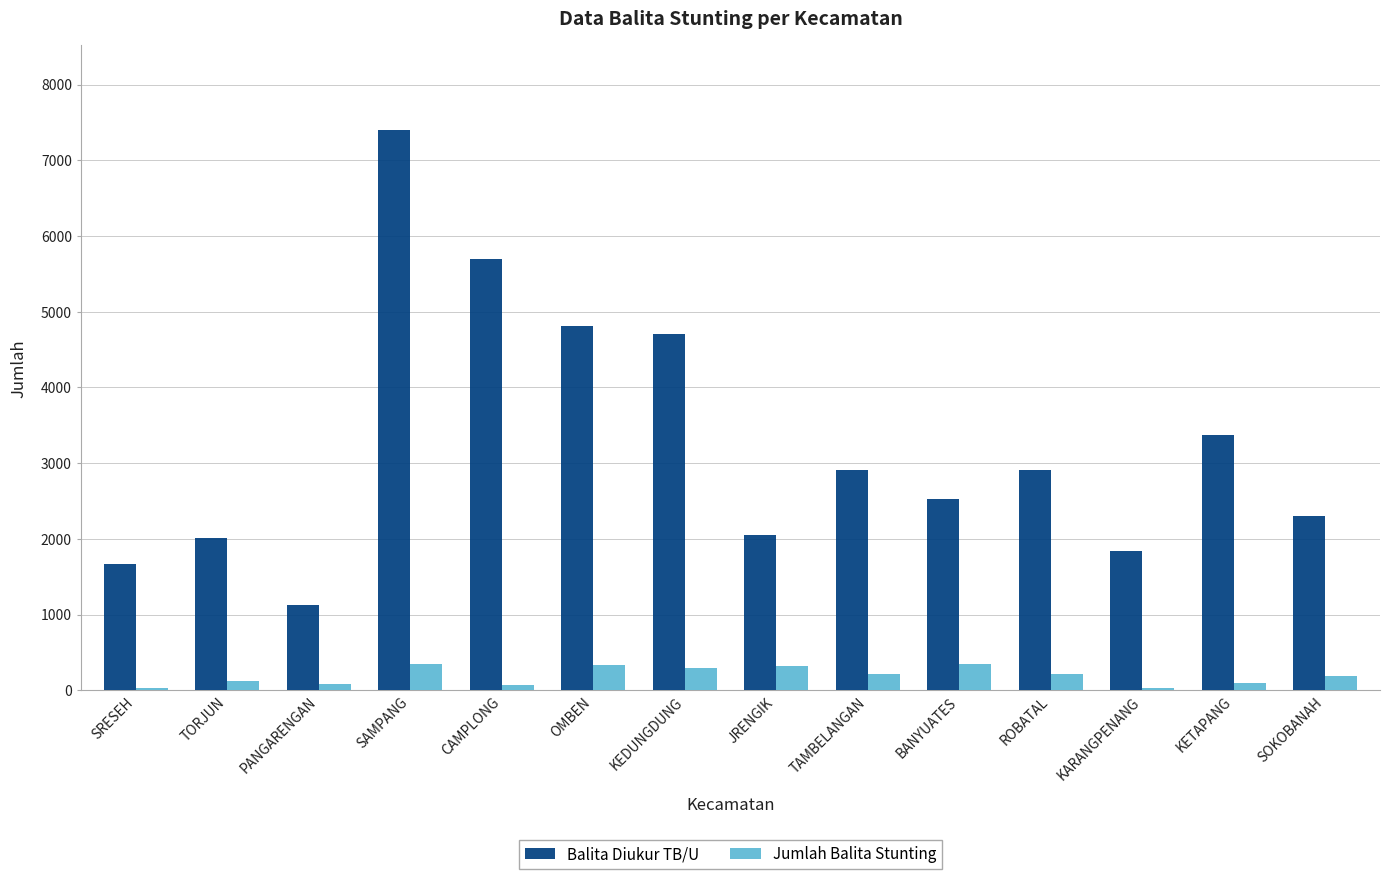

How many data points in Balita Diukur TB/U are less than 2905?

7